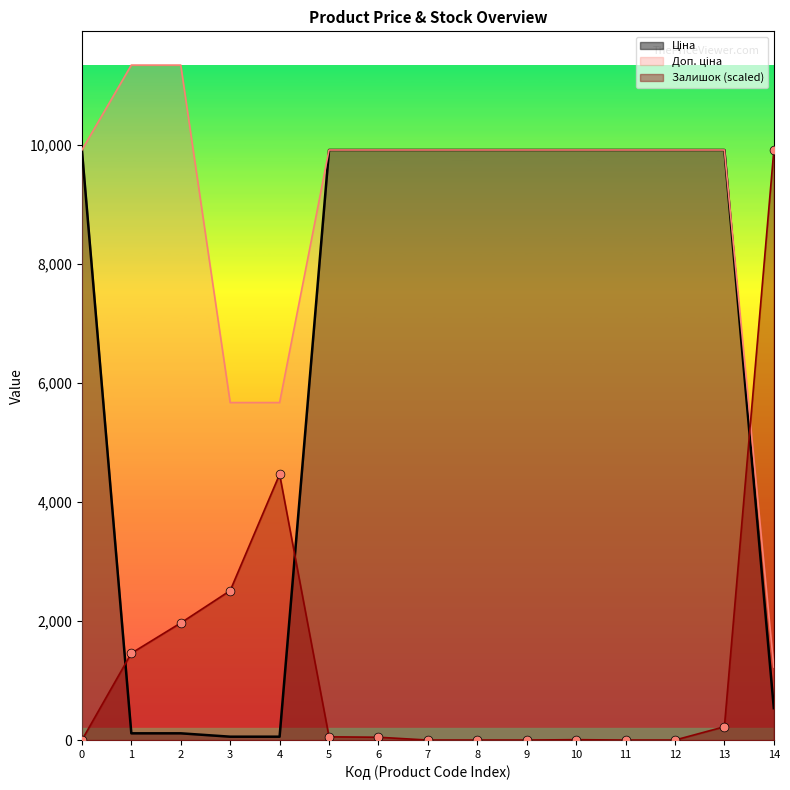

What is the total value across all series at 0?

19817.0